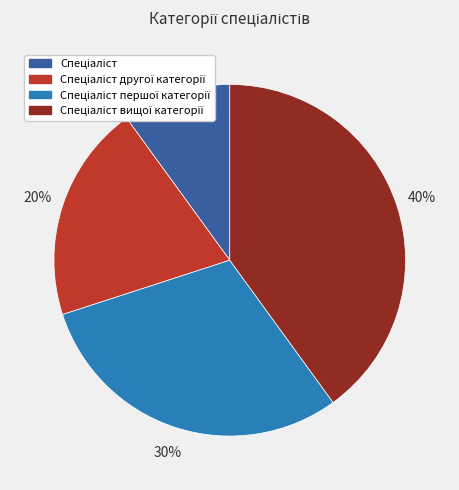

Is there any slice that represents more than half of the pie?

No